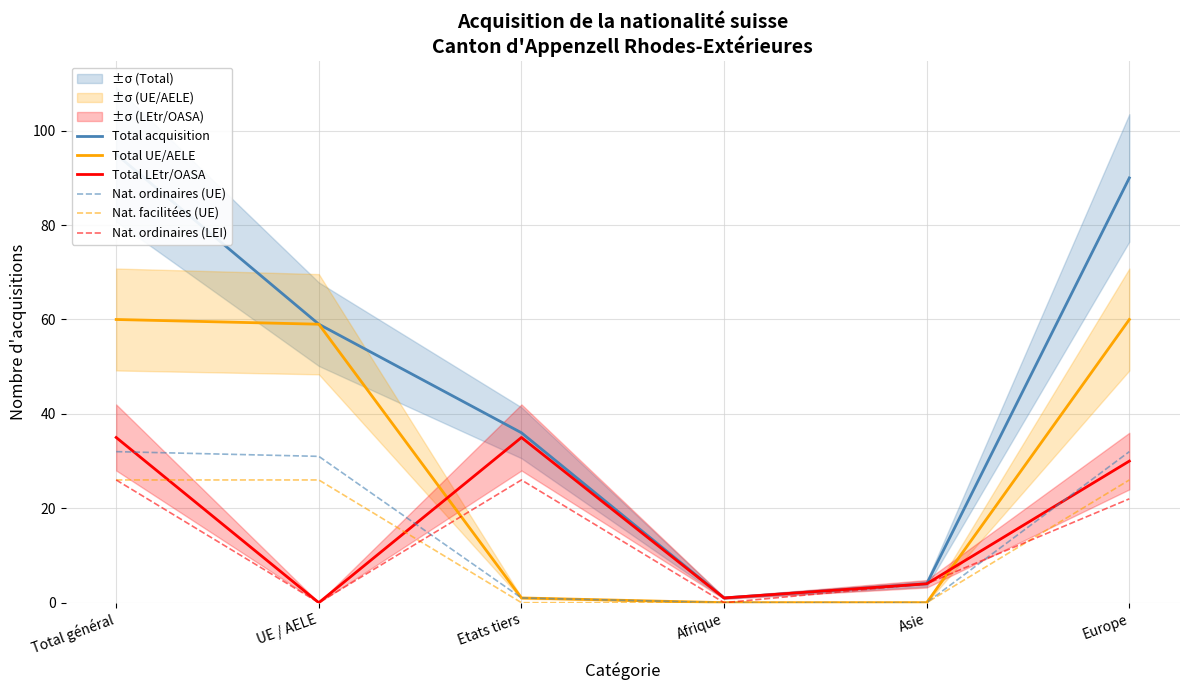

What is the difference between the maximum and minimum values in the Total LEtr/OASA series?

35